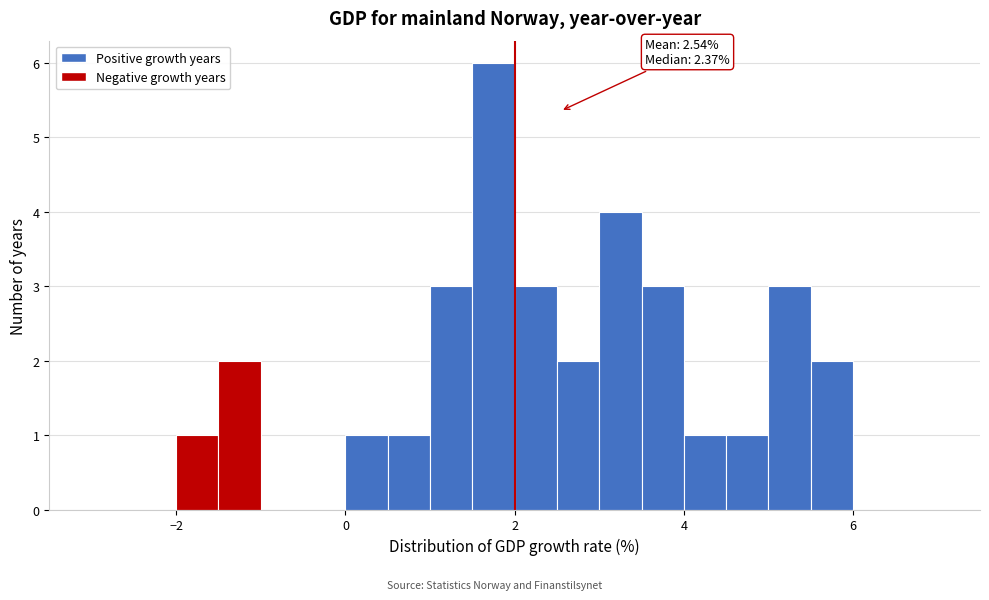

Read against the x-axis, roughly where is the centre of the tallest bar?

1.8